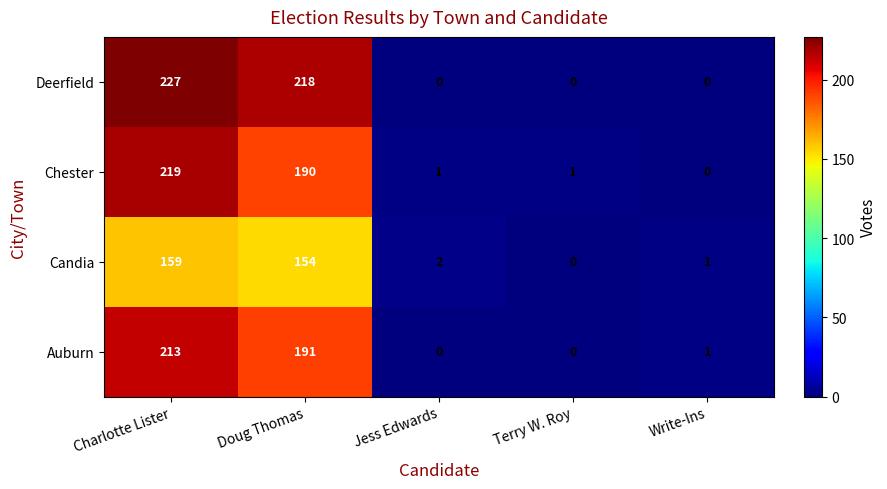

Where does the Chester series first go above 1?

Charlotte Lister